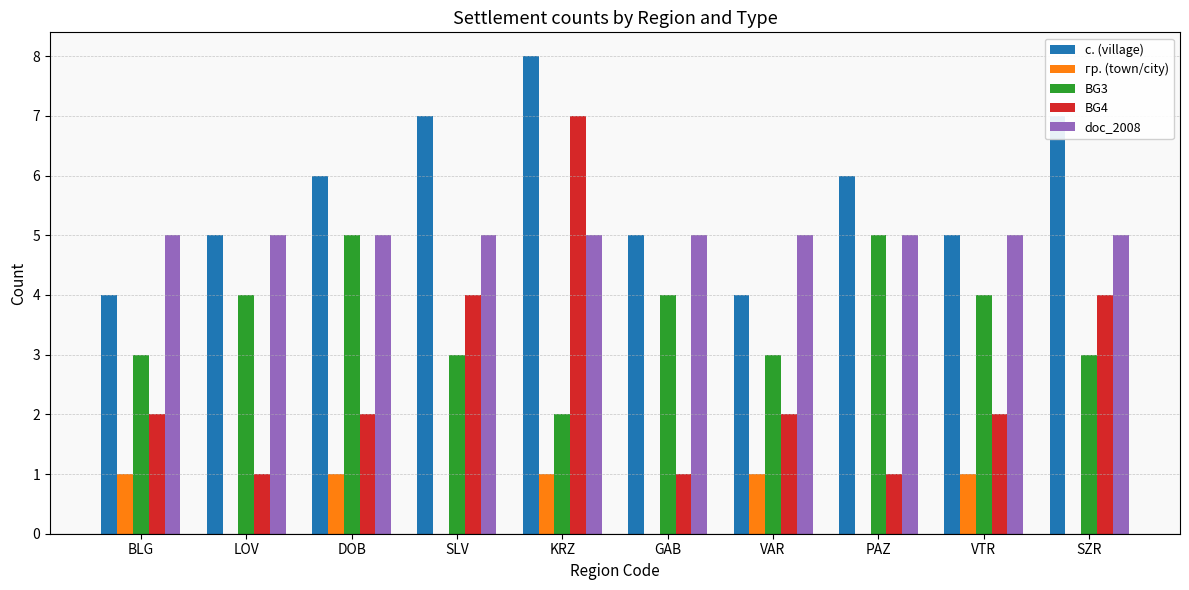

Count the с. (village) values in the range 5 to 7.

7